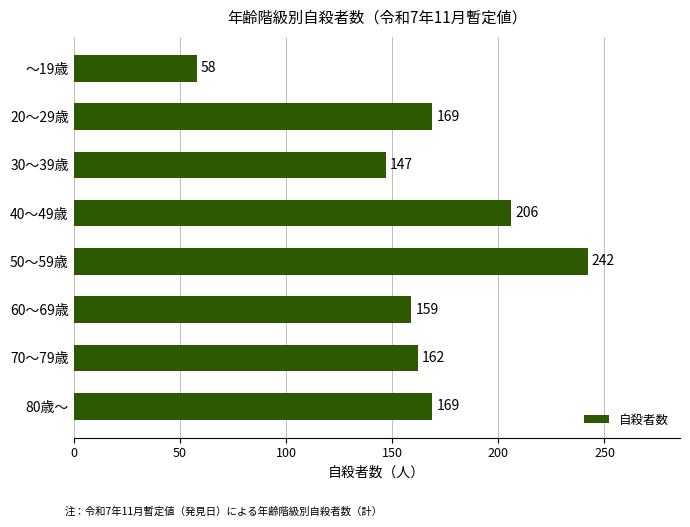

How many data points are less than 169?

4